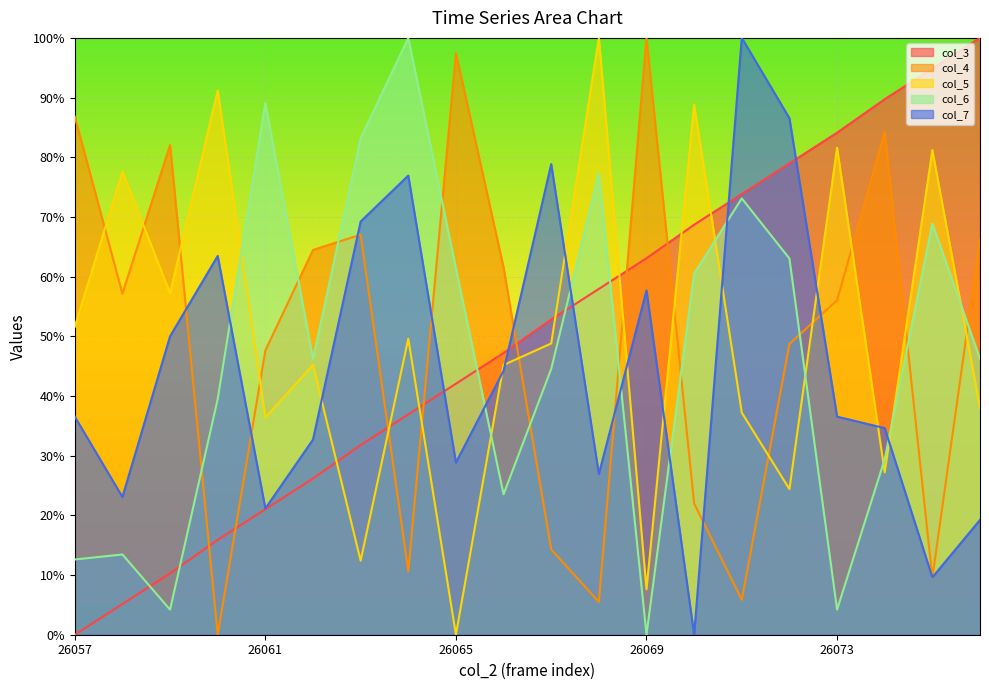

Reading right to left, transcribe all the data shown in this chart.

col_3: 26076=100.0	26075=94.9	26074=89.7	26073=84.1	26072=79.0	26071=73.8	26070=68.7	26069=63.1	26068=57.9	26067=52.8	26066=47.2	26065=42.1	26064=36.9	26063=31.8	26062=26.2	26061=21.0	26060=15.9	26059=10.3	26058=5.1	26057=0.0
col_4: 26076=66.3	26075=9.5	26074=84.2	26073=56.0	26072=48.7	26071=5.9	26070=22.0	26069=100.0	26068=5.5	26067=14.3	26066=61.5	26065=97.4	26064=10.6	26063=67.0	26062=64.5	26061=47.6	26060=0.0	26059=82.1	26058=57.1	26057=86.8
col_5: 26076=38.0	26075=81.2	26074=27.2	26073=81.6	26072=24.4	26071=37.2	26070=88.8	26069=7.6	26068=100.0	26067=48.8	26066=45.2	26065=0.0	26064=49.6	26063=12.4	26062=45.2	26061=36.4	26060=91.2	26059=57.2	26058=77.6	26057=51.6
col_6: 26076=46.2	26075=68.9	26074=29.4	26073=4.2	26072=63.0	26071=73.1	26070=60.5	26069=0.0	26068=77.3	26067=44.5	26066=23.5	26065=61.3	26064=100.0	26063=83.2	26062=46.2	26061=89.1	26060=39.5	26059=4.2	26058=13.4	26057=12.6
col_7: 26076=19.2	26075=9.6	26074=34.6	26073=36.5	26072=86.5	26071=100.0	26070=0.0	26069=57.7	26068=26.9	26067=78.8	26066=44.2	26065=28.8	26064=76.9	26063=69.2	26062=32.7	26061=21.2	26060=63.5	26059=50.0	26058=23.1	26057=36.5